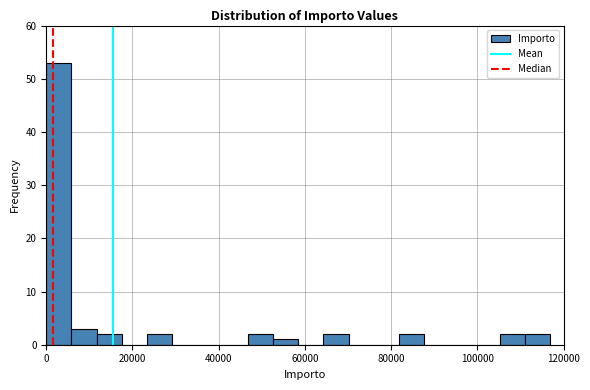

Read against the x-axis, roughly where is the centre of the tallest bar?

2000